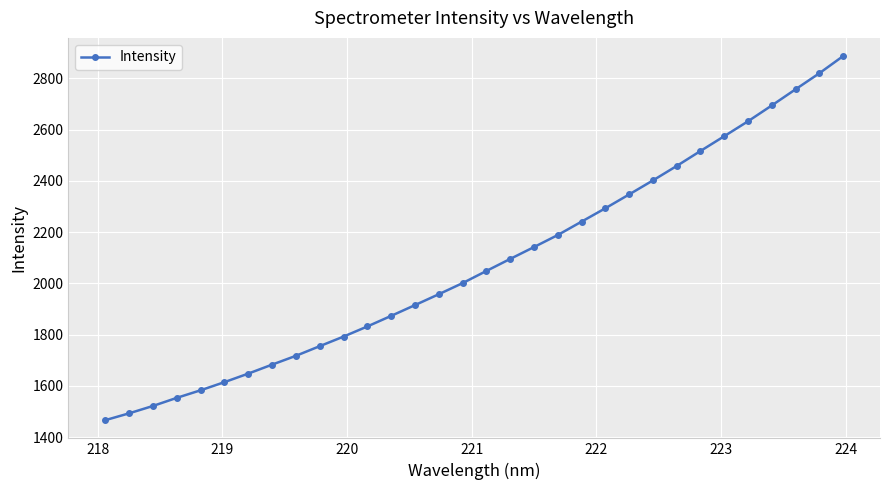

How many data points are above 2048?

16